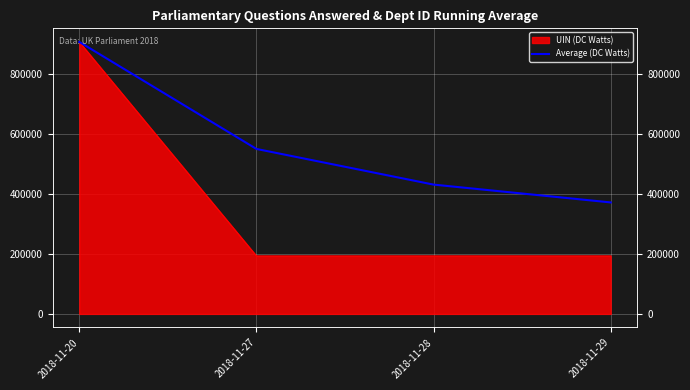

Reading left to right, what are all the values shown in this chart?

2018-11-20=907706.0	2018-11-27=550562.5	2018-11-28=431535.7	2018-11-29=372023.0